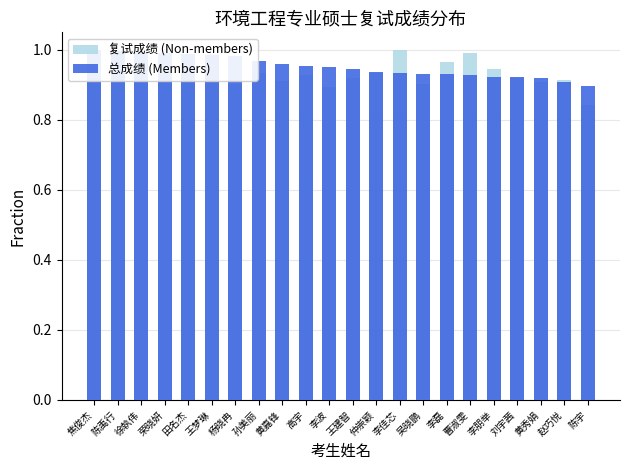

At how many categories does at least one series exceed 0?

22